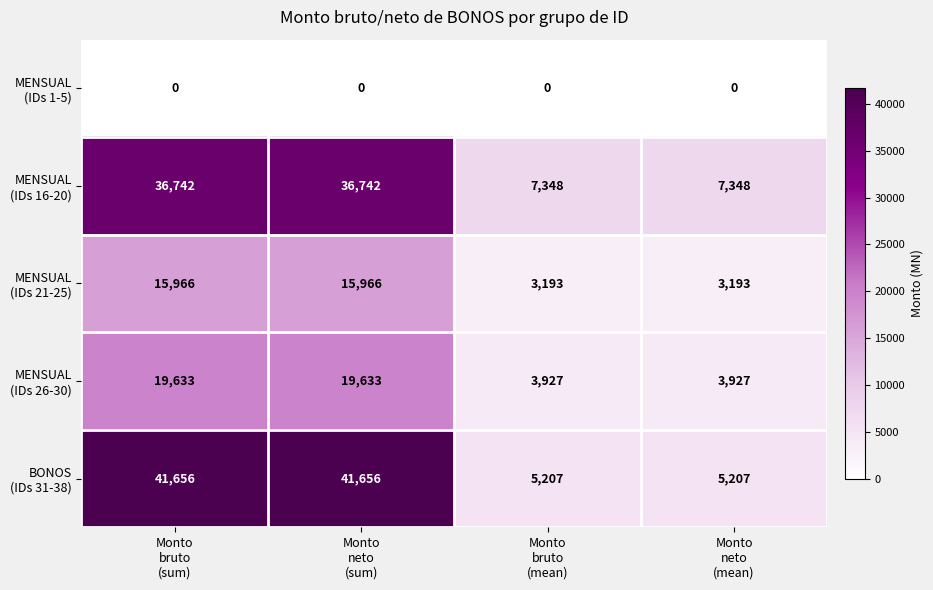

What is the maximum value shown in the chart?

41656